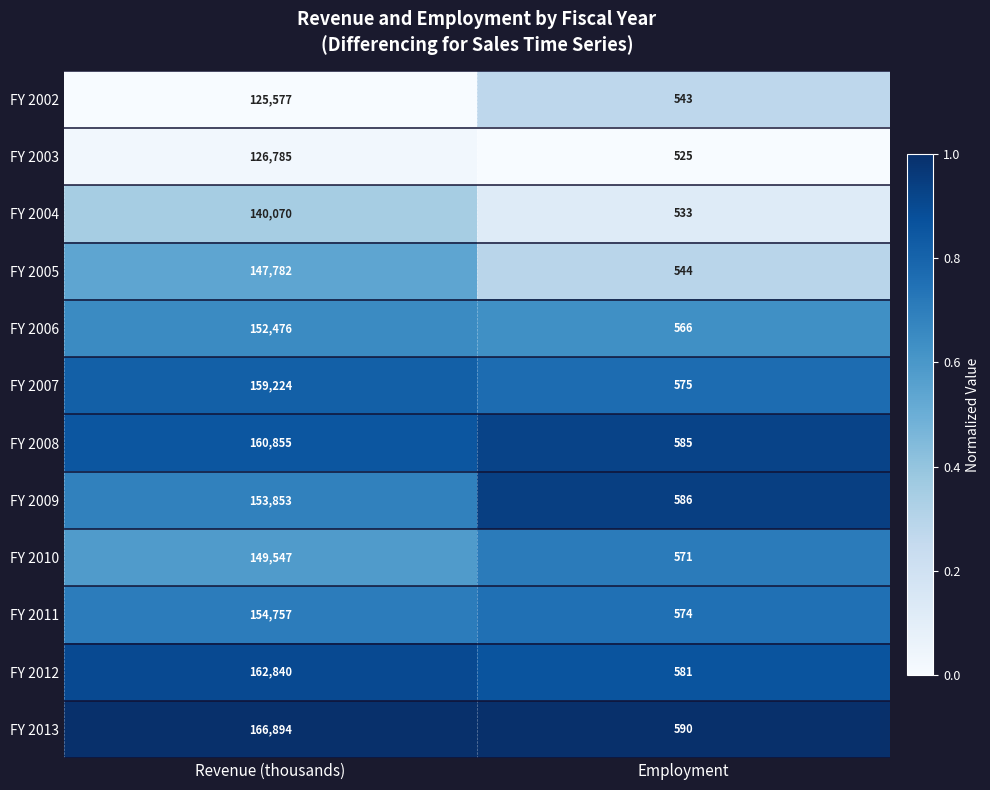

Which category has the lowest value in the FY 2012 series?

Employment